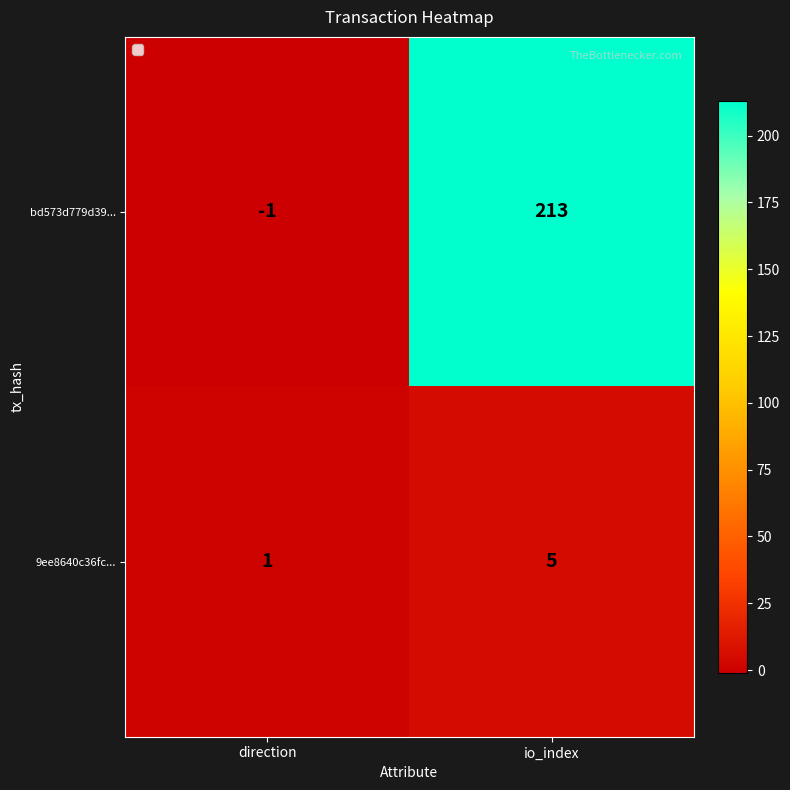

What is the sum of all 9ee8640c36fc... values?

6